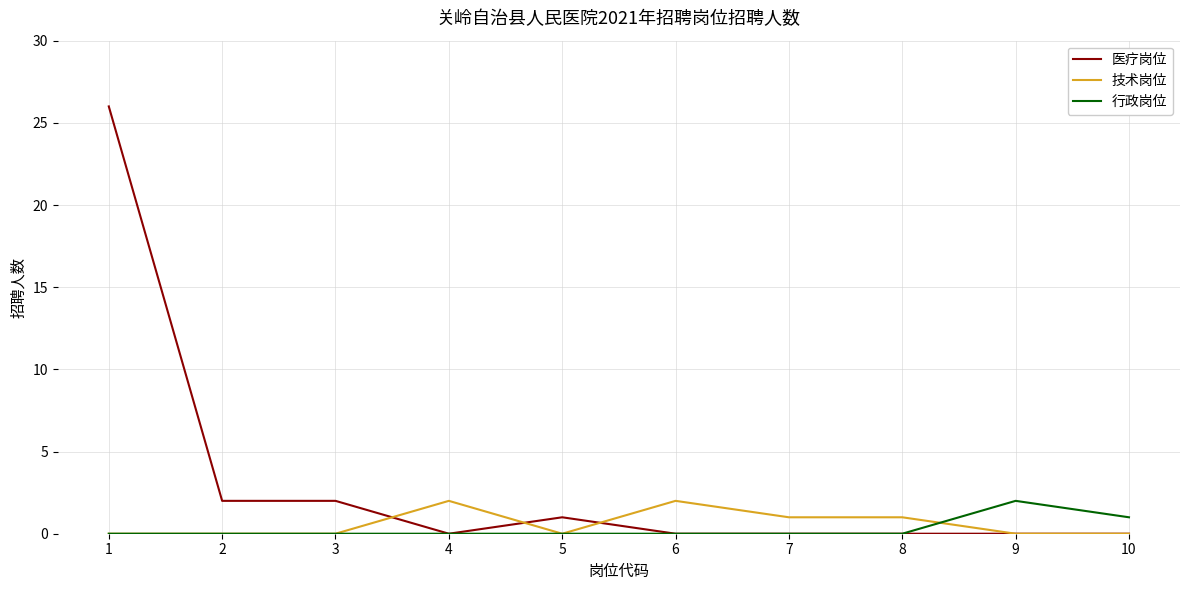

Which series changed the most between 1 and 5?

医疗岗位